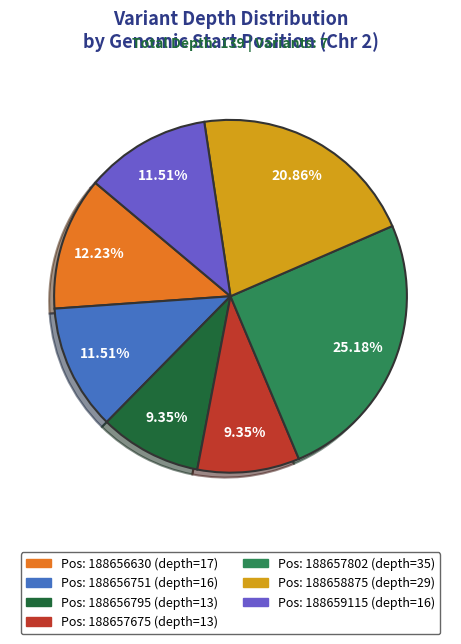

Is there any slice that represents more than half of the pie?

No